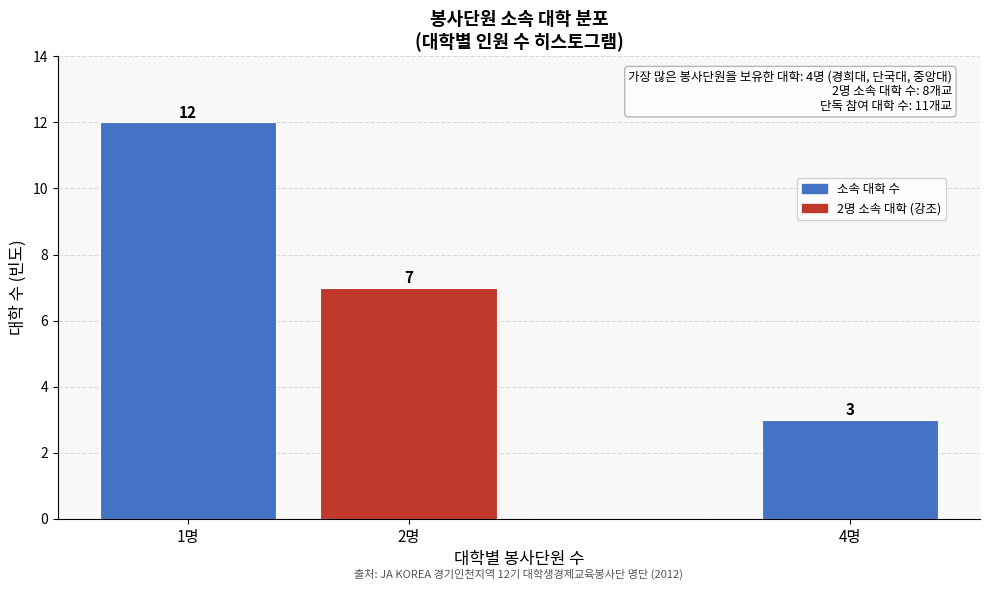

Reading left to right, transcribe all the data shown in this chart.

12	7	3